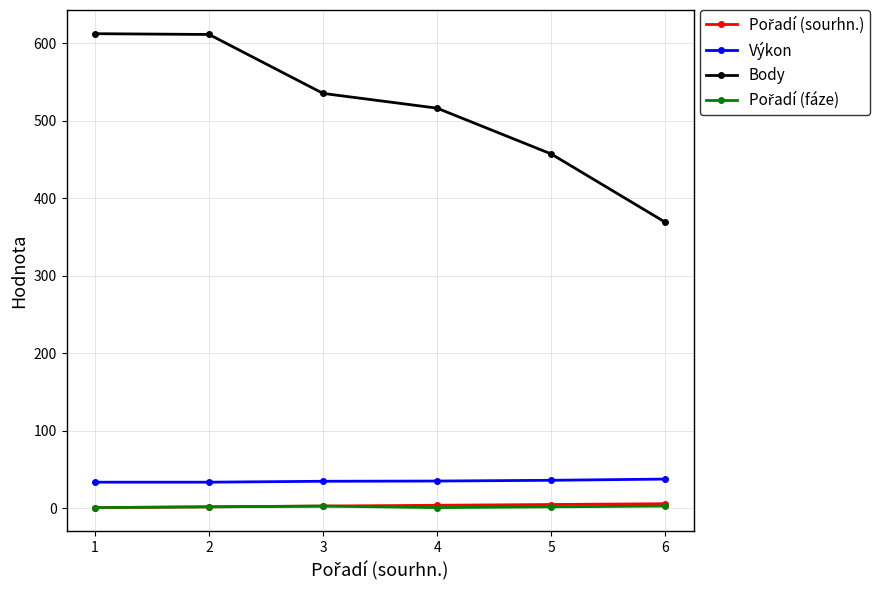

What is the approximate value of Výkon at 3?

35.0